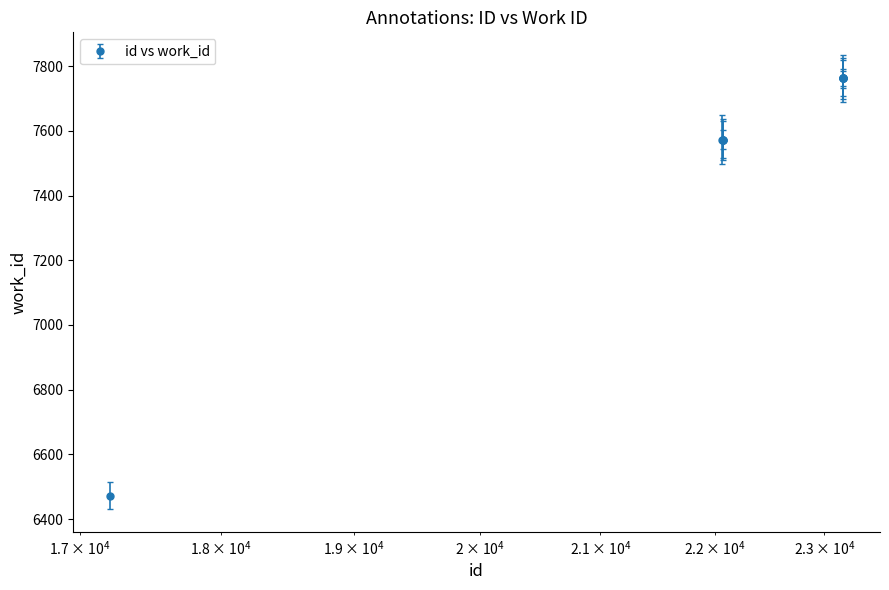

What is the minimum value shown in the chart?

6473